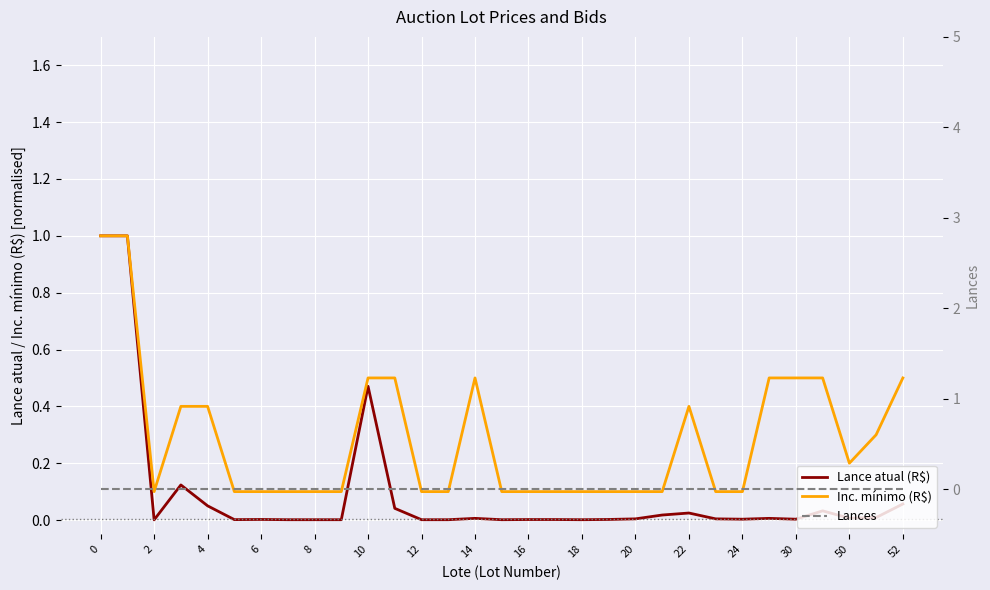

At how many categories does at least one series exceed 0?

31